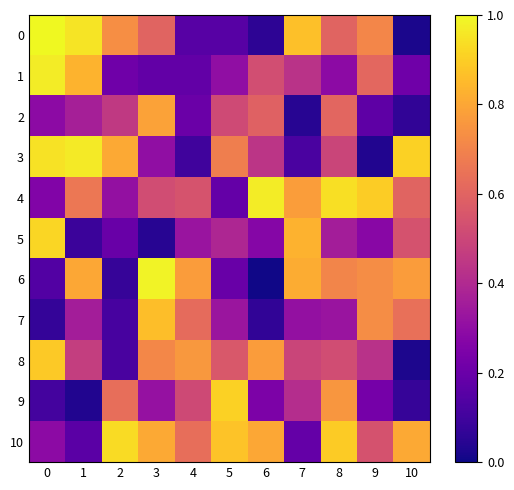

Which series has the largest total across all categories?

10